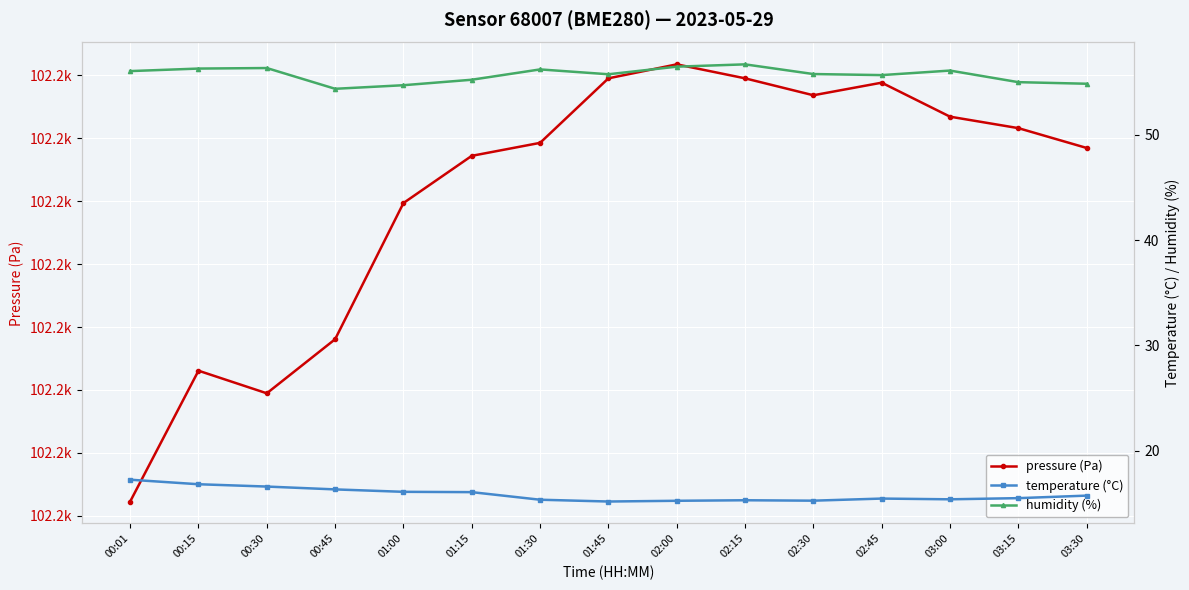

How many values in the humidity (%) series exceed 55?

11